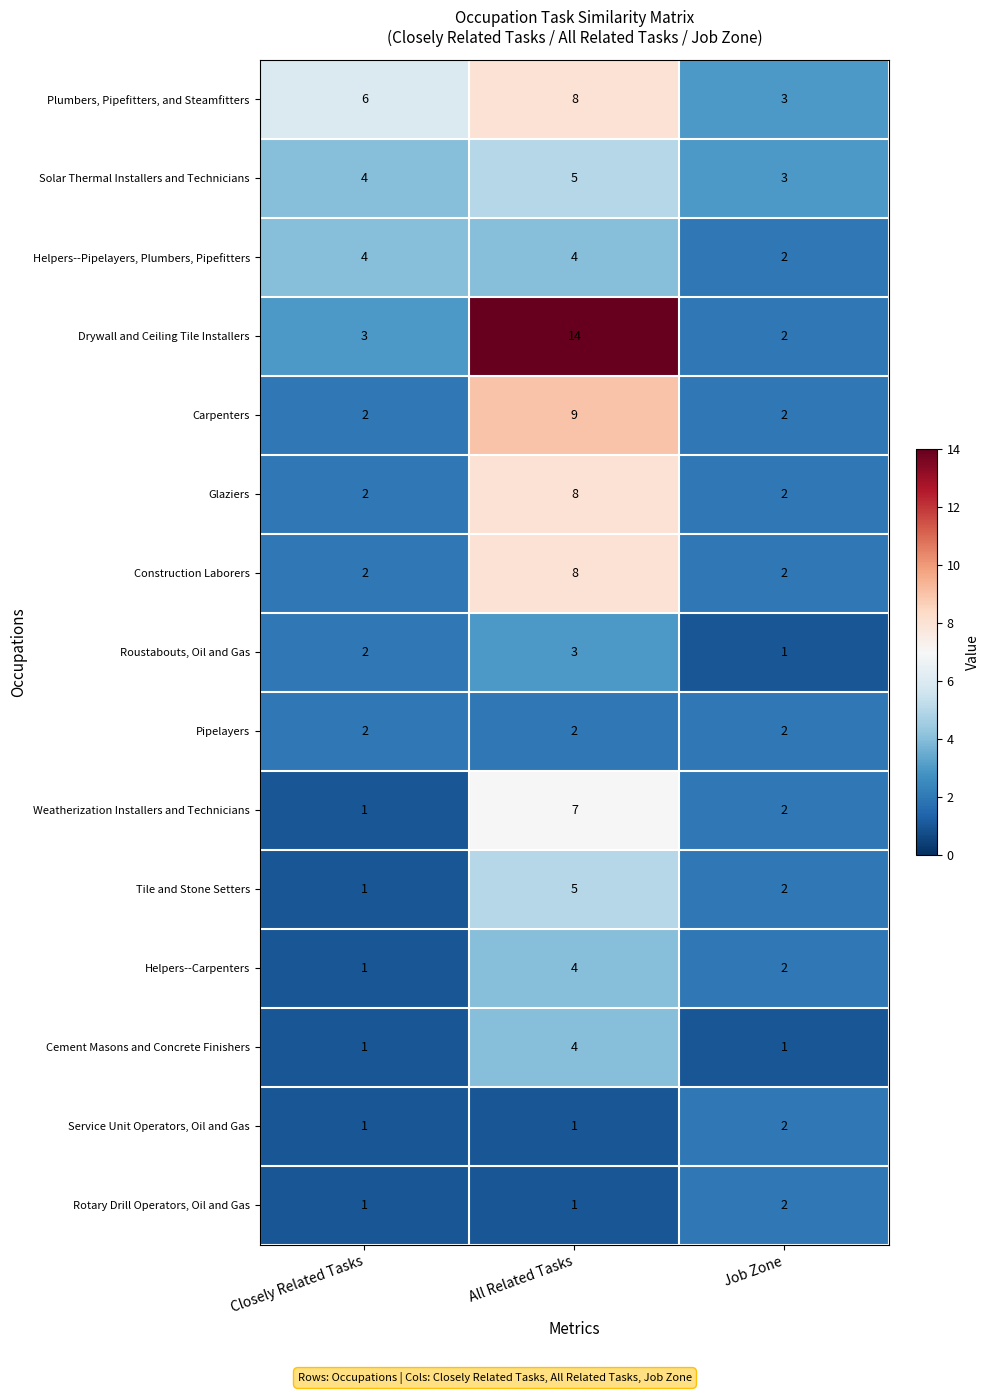

The Helpers--Pipelayers, Plumbers, Pipefitters series shows 6 at All Related Tasks. True or false?

False